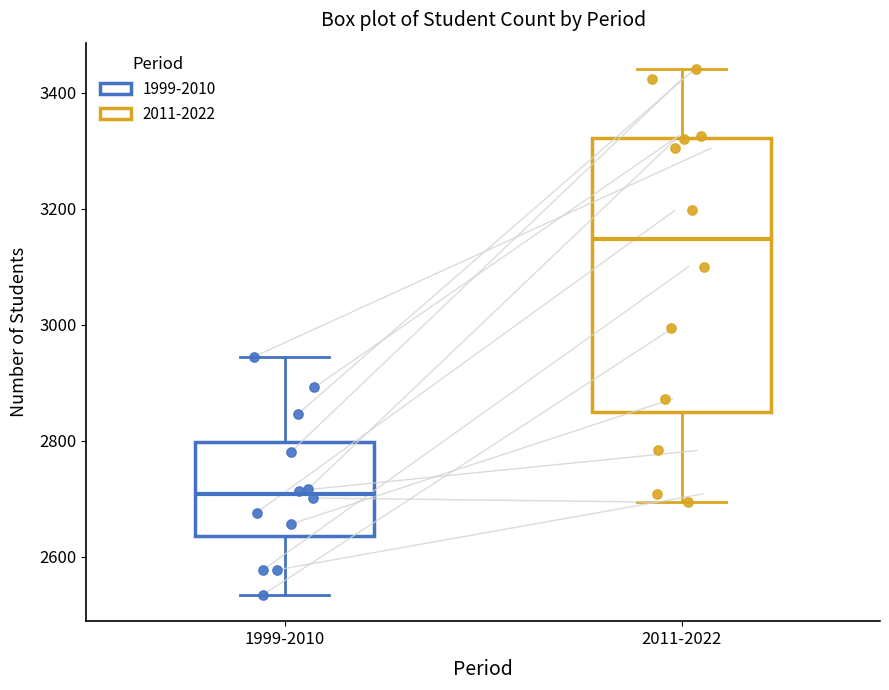

Which box is the tallest, from its lower edge to its upper edge?

2011-2022